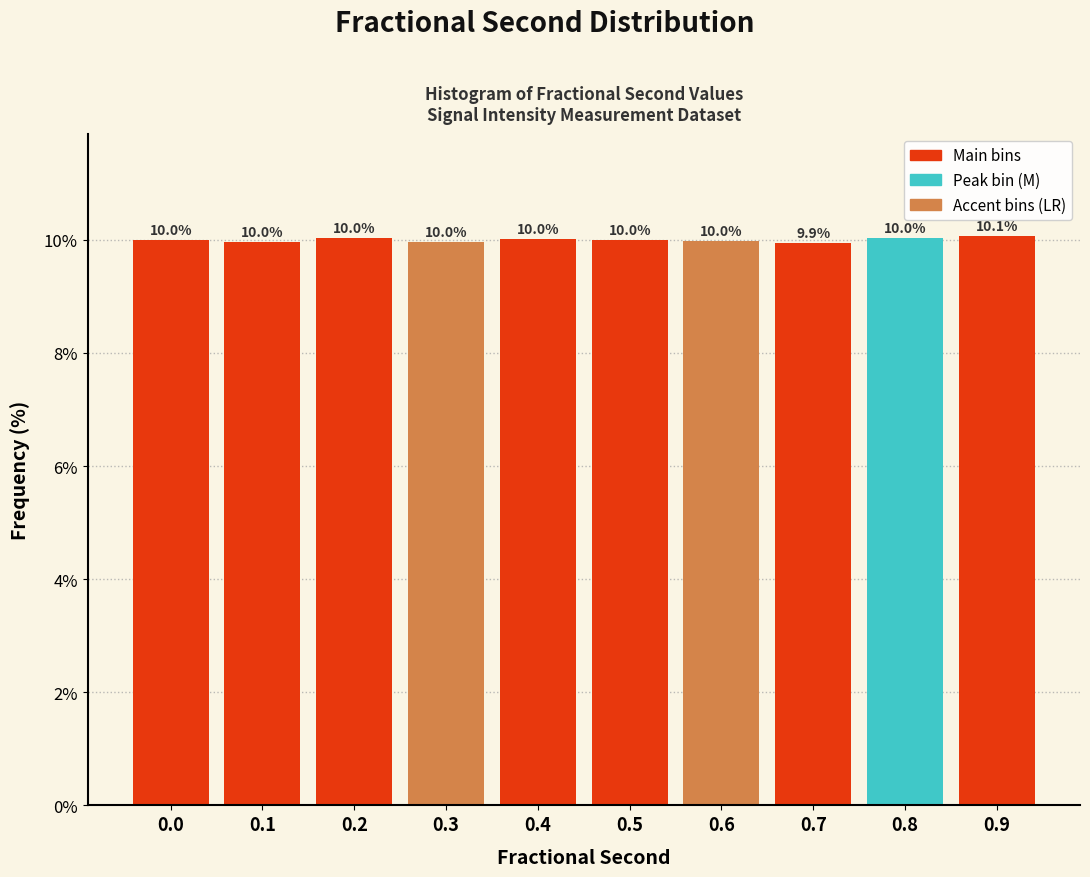

Reading right to left, what are all the values shown in this chart?

0.9=10.1	0.8=10.0	0.7=9.9	0.6=10.0	0.5=10.0	0.4=10.0	0.3=10.0	0.2=10.0	0.1=10.0	0.0=10.0